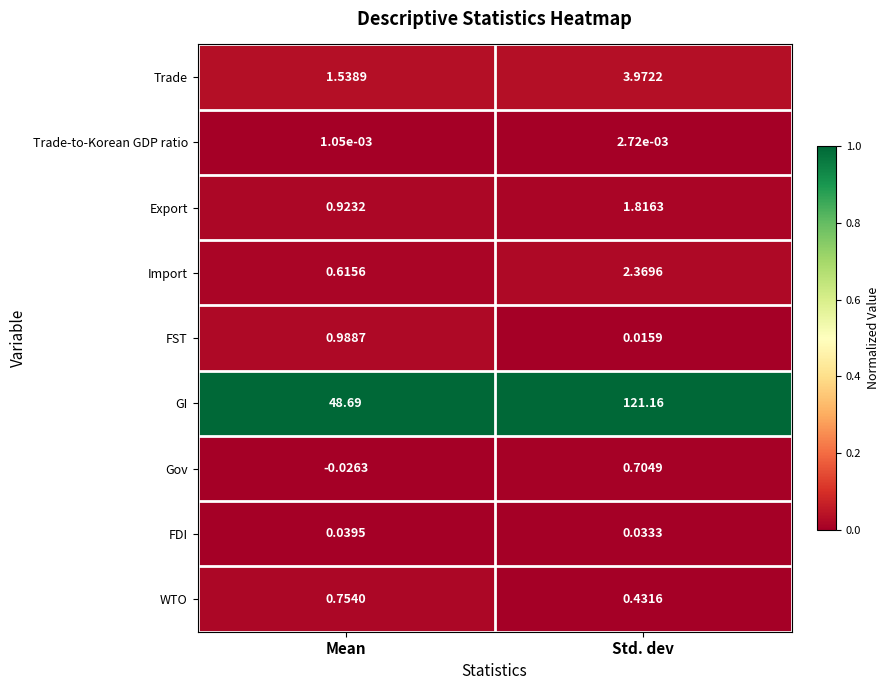

Where does the Gov series first go above 0?

Std. dev